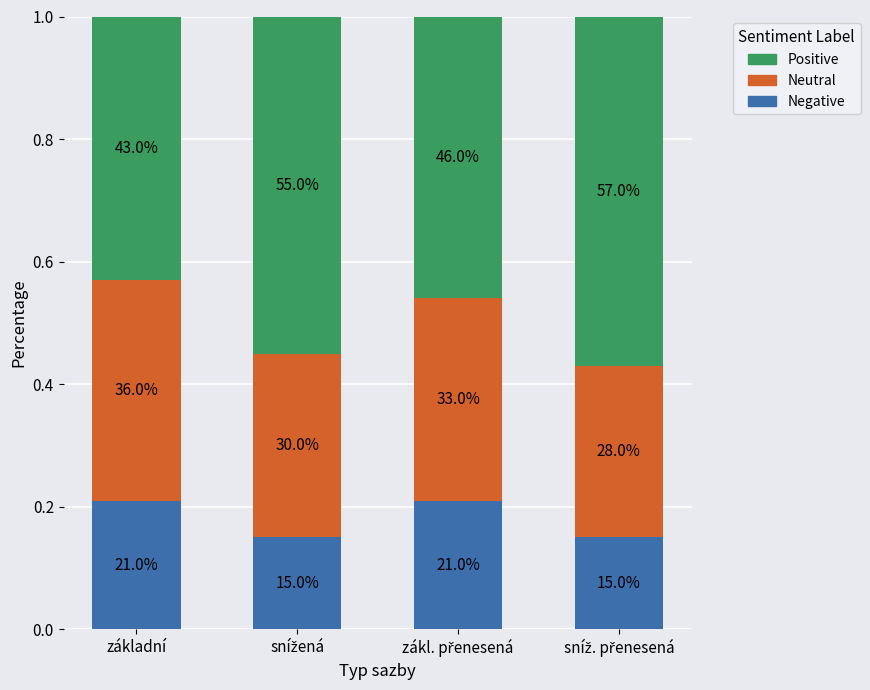

Does the chart contain any negative values?

No